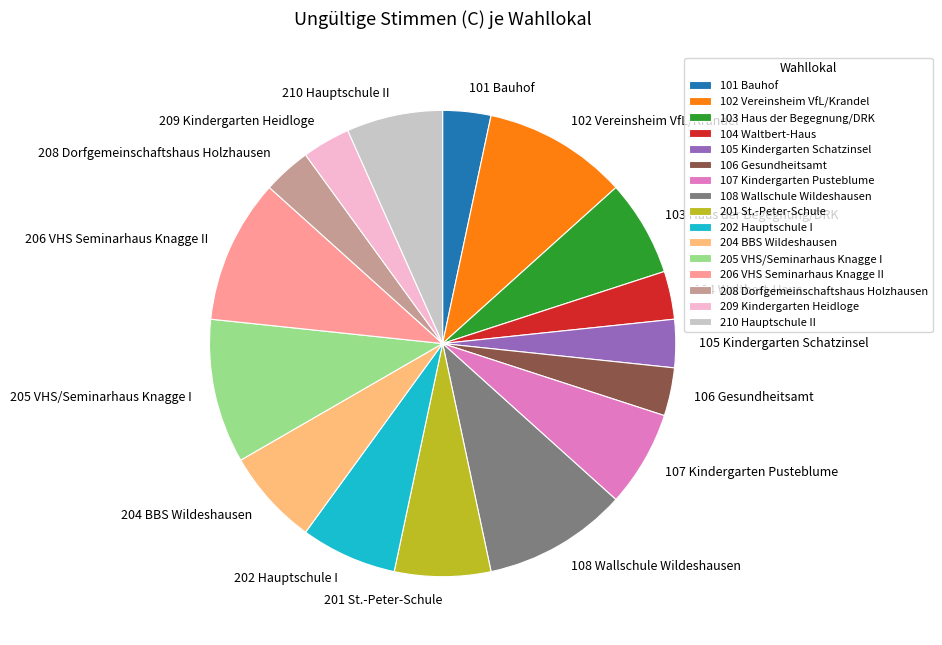

Is it true that 205 VHS/Seminarhaus Knagge I is 10% of the pie?

True